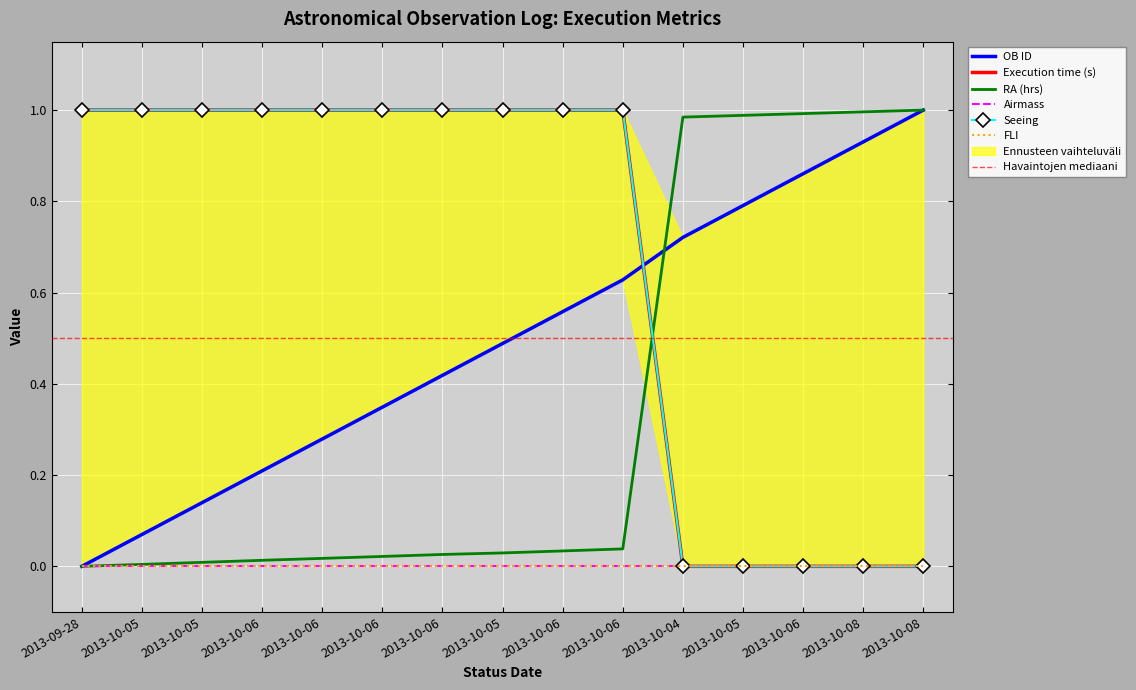

Between which two adjacent categories do Execution time (s) and OB ID first intersect?

2013-10-06 and 2013-10-04